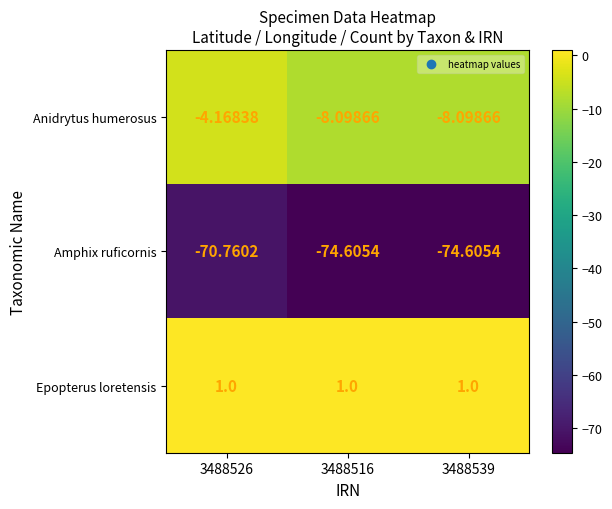

Which series changed the most between 3488526 and 3488539?

Anidrytus humerosus